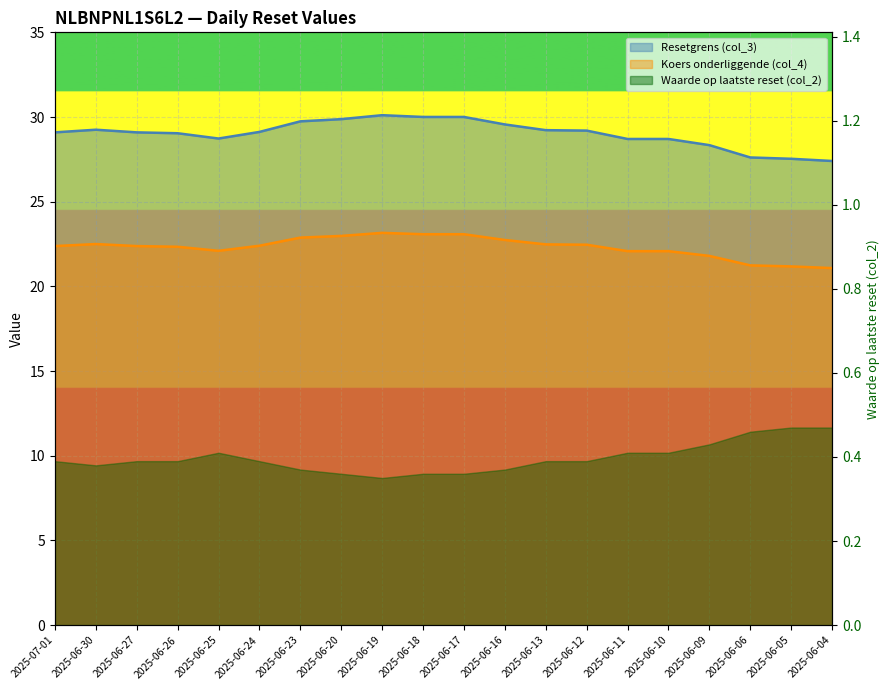

What is the difference between the maximum and minimum values in the Koers onderliggende (col_4) series?

2.1